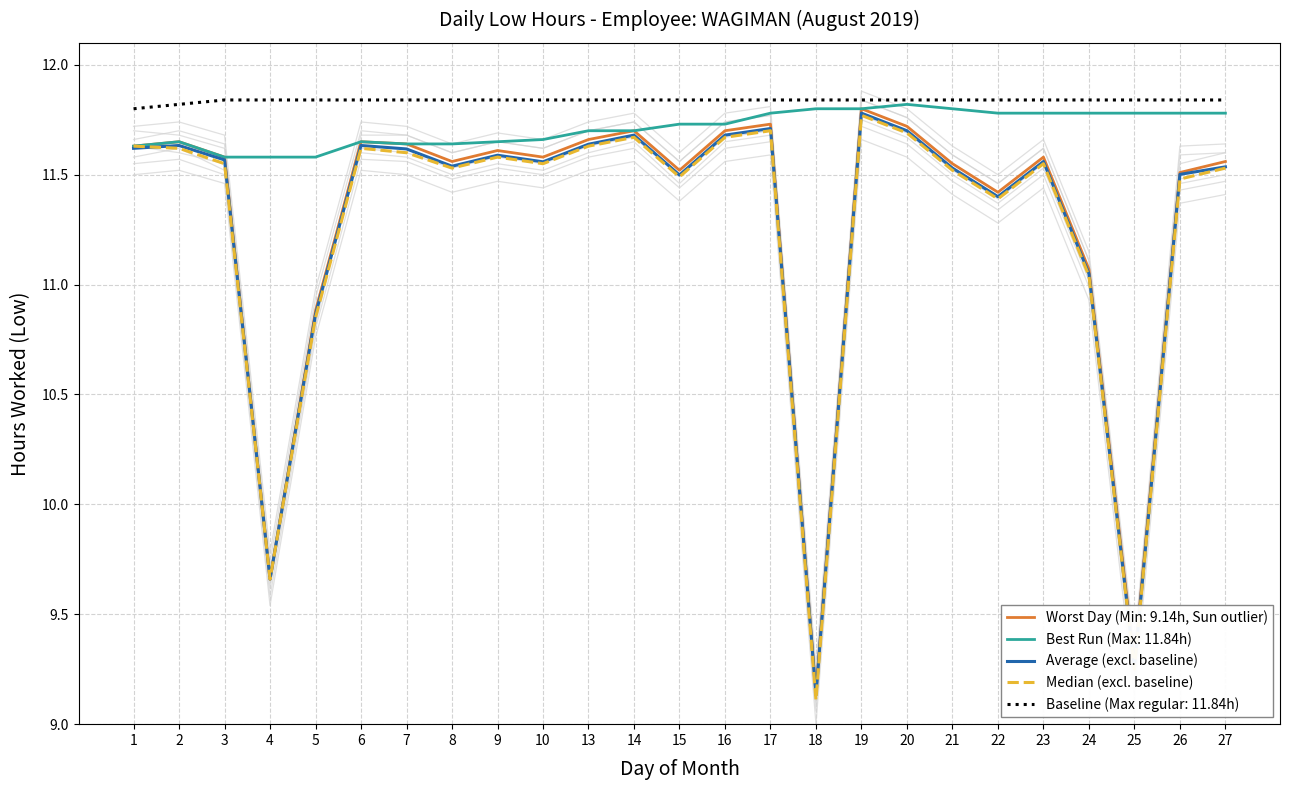

At how many categories does at least one series exceed 11?

21